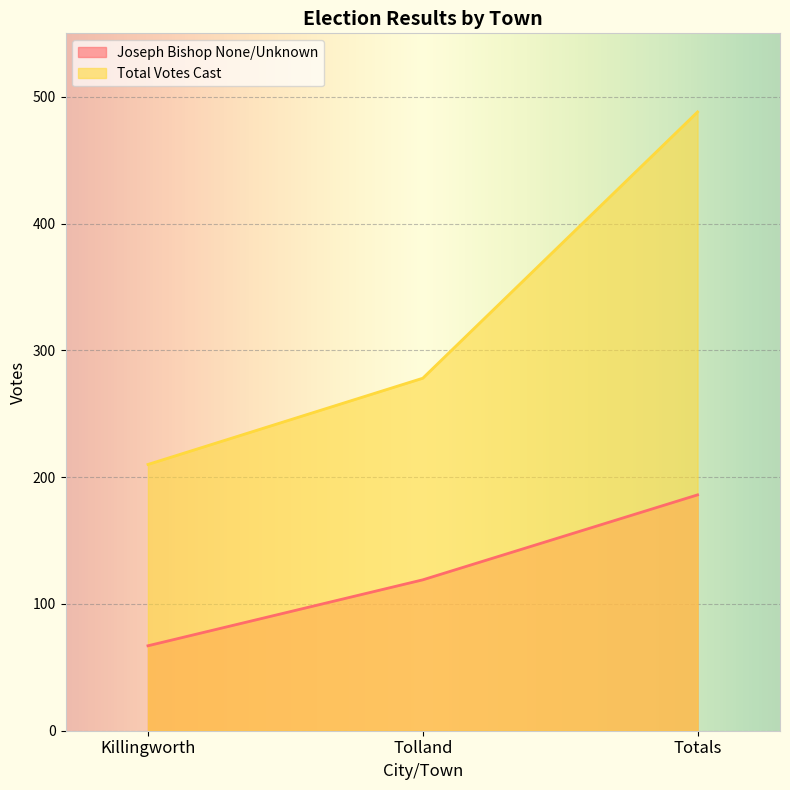

What are all the series names shown in the legend?

Joseph Bishop None/Unknown, Total Votes Cast